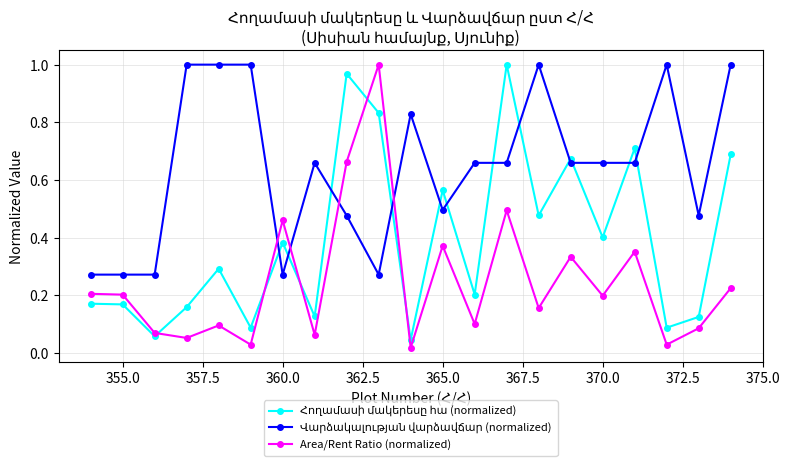

In Area/Rent Ratio (normalized), how many points are lower than both neighbors (excluding endpoints)?

8